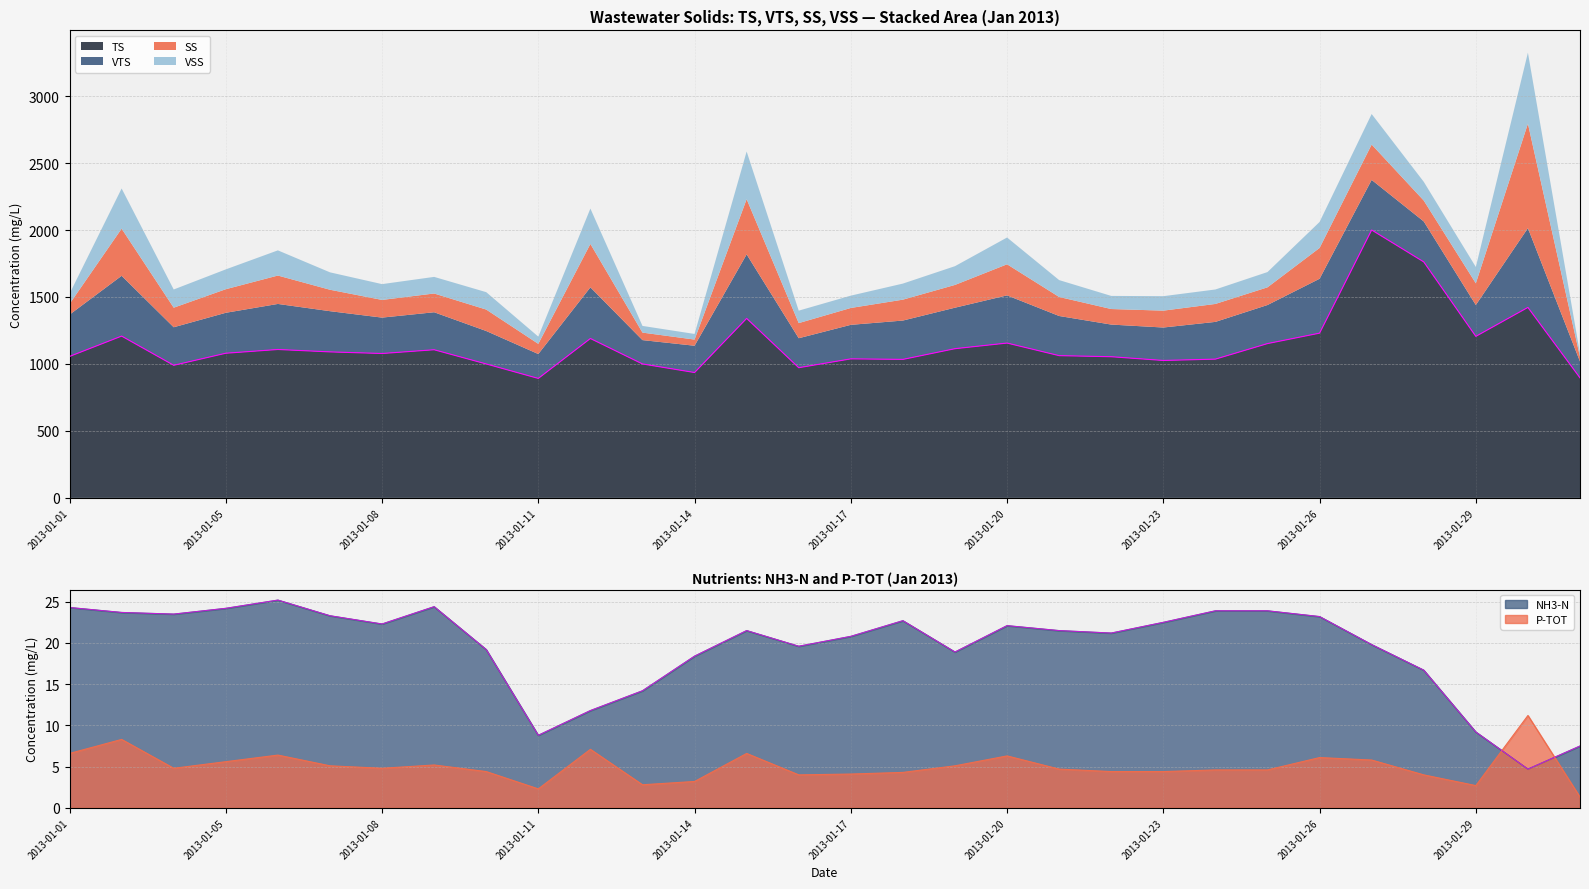

What is the difference between the NH3-N values at 2013-01-03 and 2013-01-29?

14.5